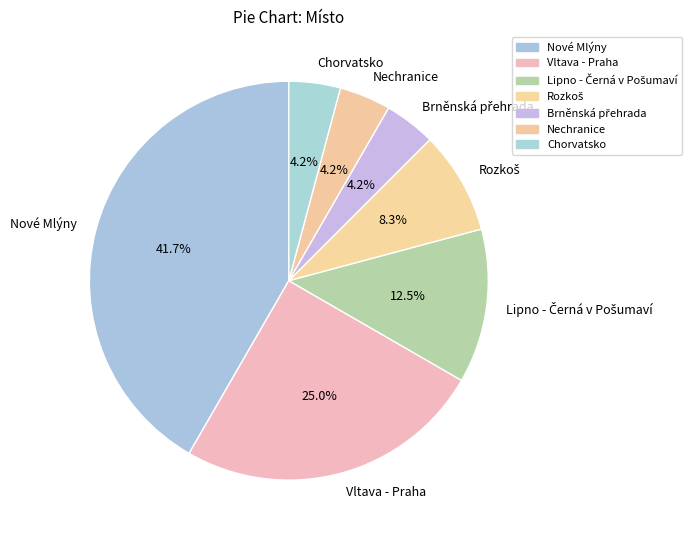

How many slices are in this pie chart?

7